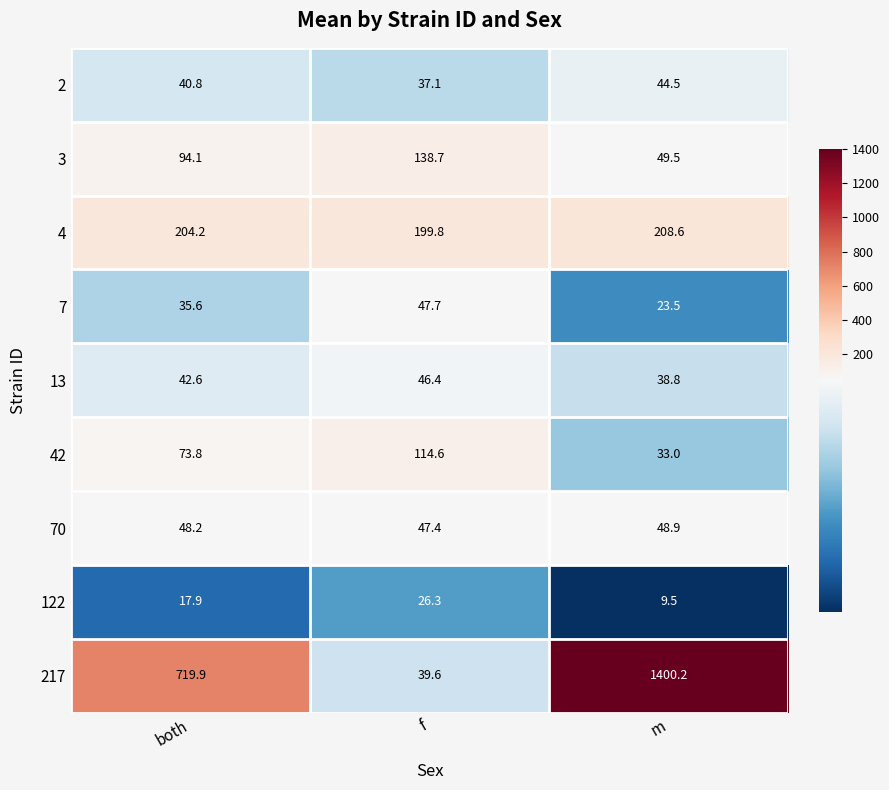

Which series has the widest spread of values?

217